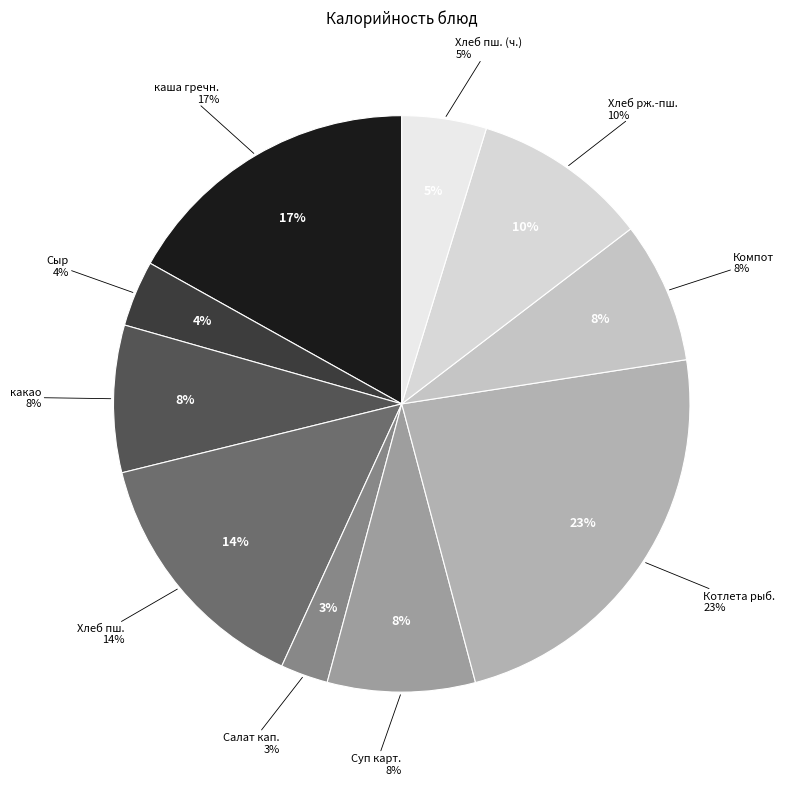

The Салат из квашеной капусты slice represents 1% of the pie. True or false?

False